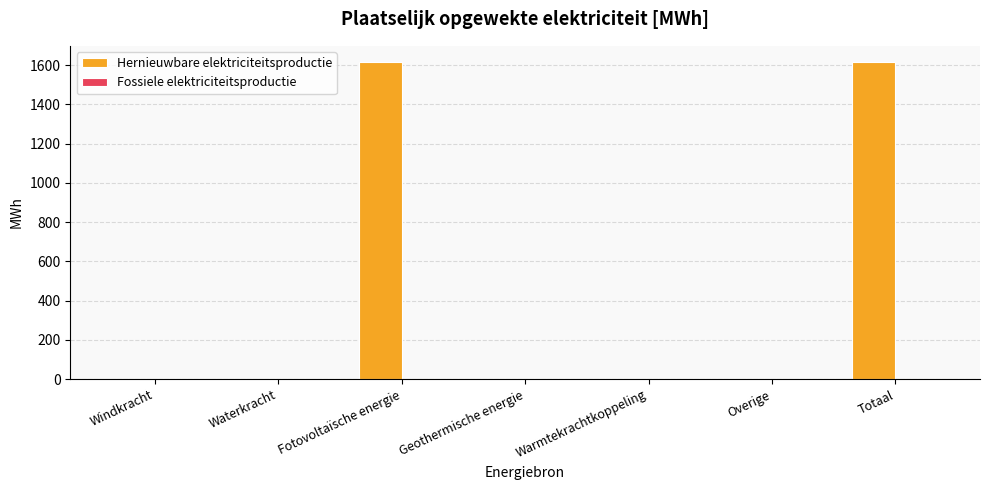

What is the maximum value shown in the chart?

1617.8